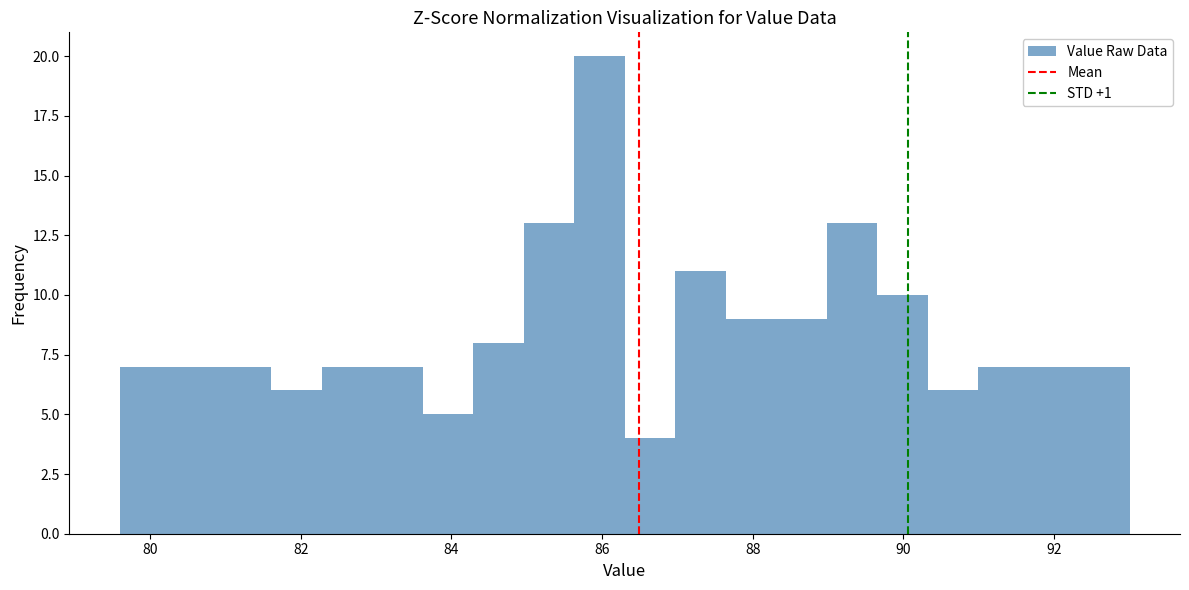

Read against the x-axis, roughly where is the centre of the tallest bar?

86.0